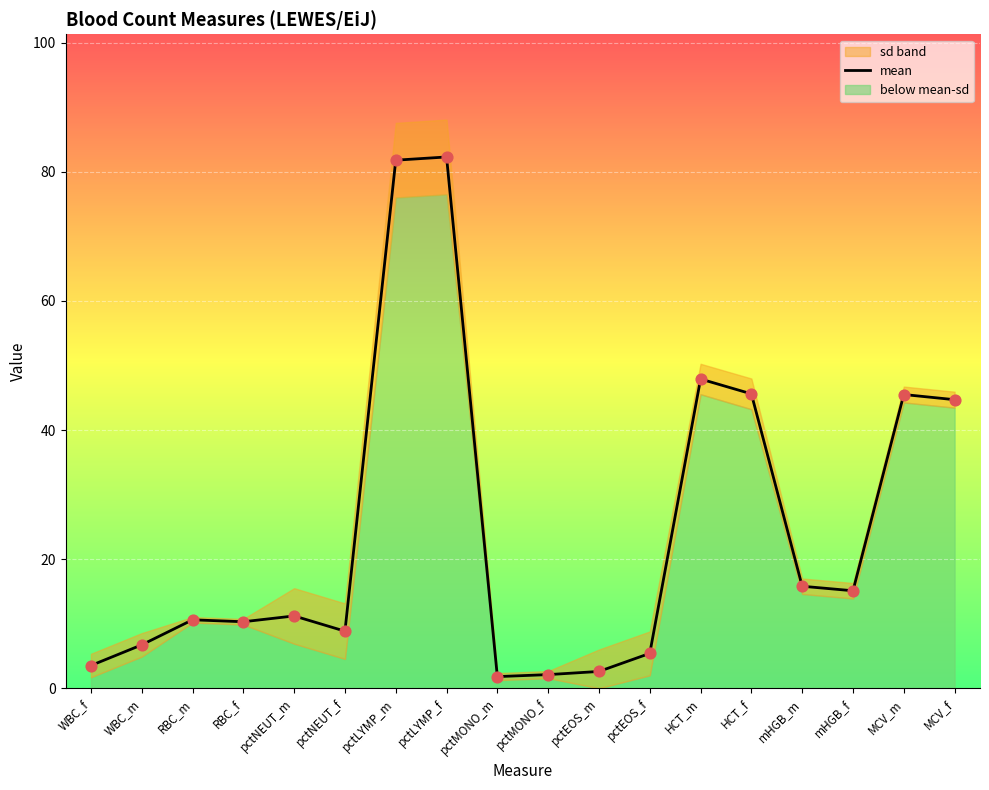

What is the change in value from HCT_f to mHGB_f?

-30.5